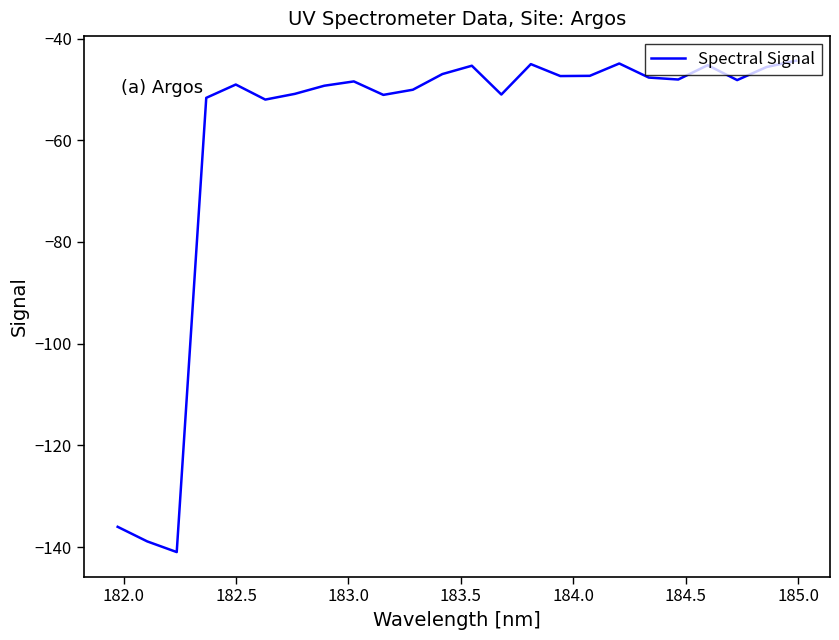

What is the greatest value displayed?

-44.4